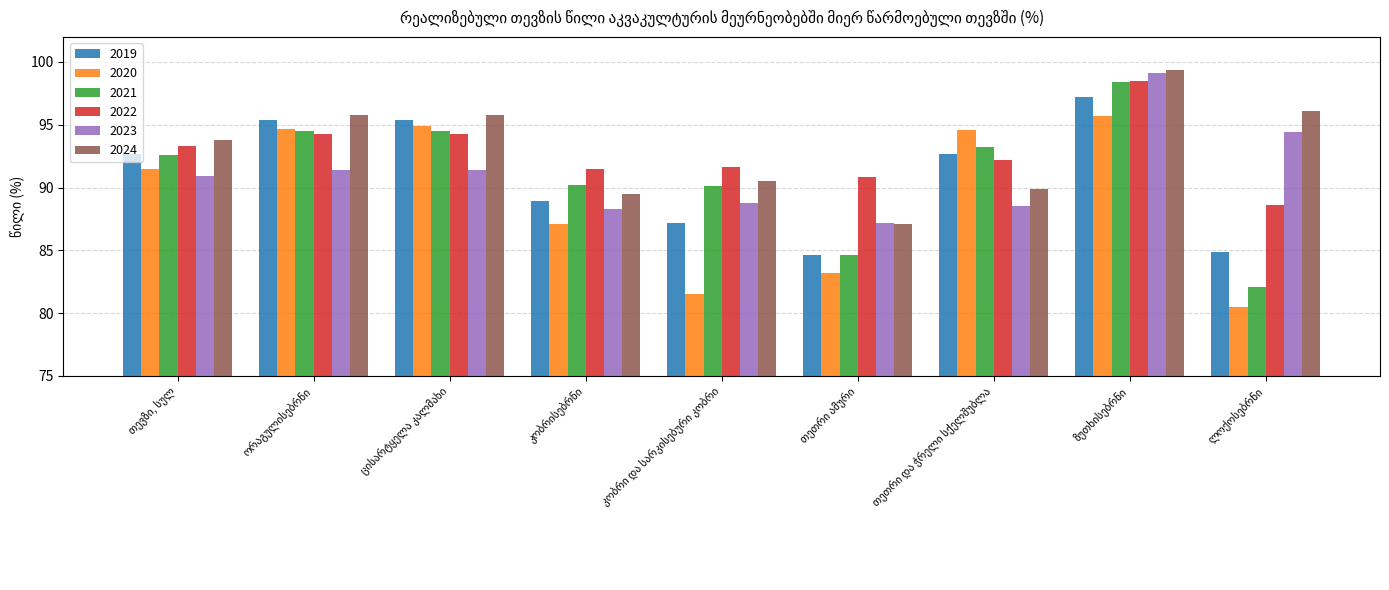

What is the sum of all 2020 values?

803.7